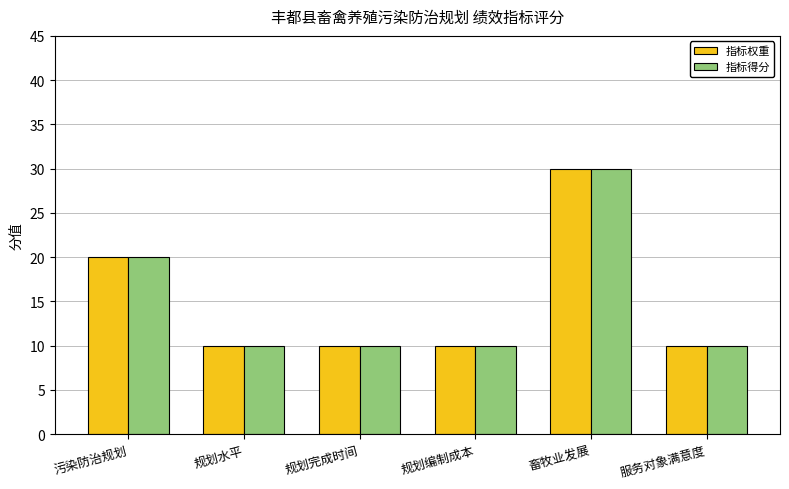

Reading left to right, transcribe all the data shown in this chart.

指标权重: 污染防治规划=20	规划水平=10	规划完成时间=10	规划编制成本=10	畜牧业发展=30	服务对象满意度=10
指标得分: 污染防治规划=20	规划水平=10	规划完成时间=10	规划编制成本=10	畜牧业发展=30	服务对象满意度=10